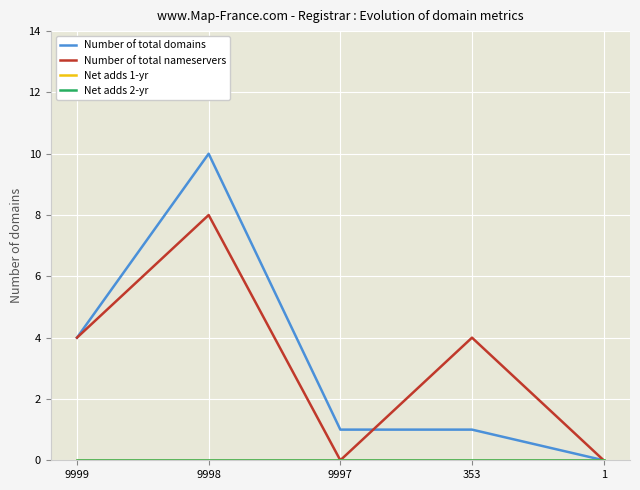

True or false: Net adds 1-yr and Net adds 2-yr intersect in this chart.

False